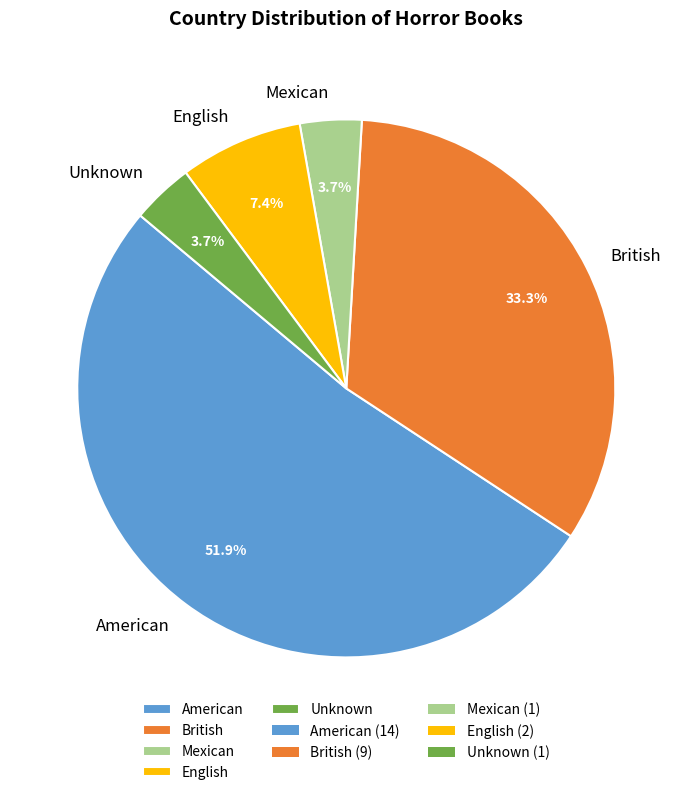

Is it true that Mexican is 4% of the pie?

True